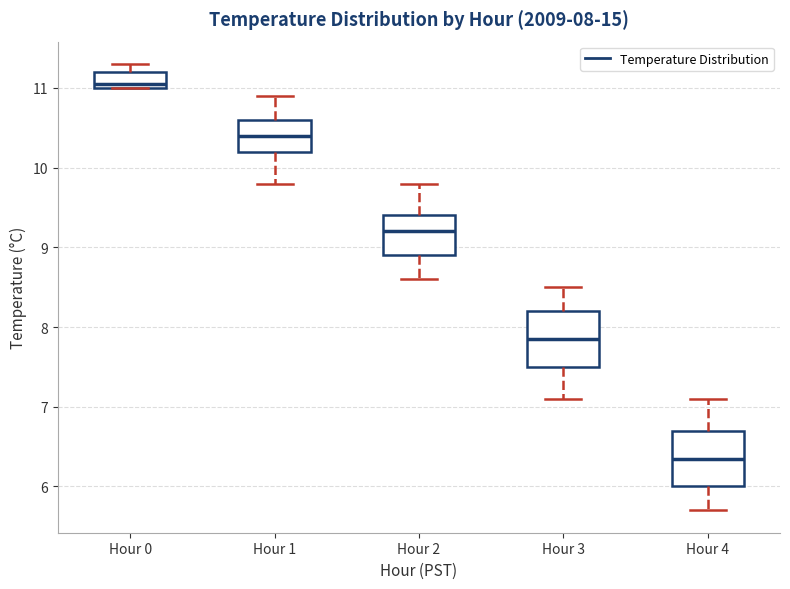

Which box's median line is the highest?

Hour 0